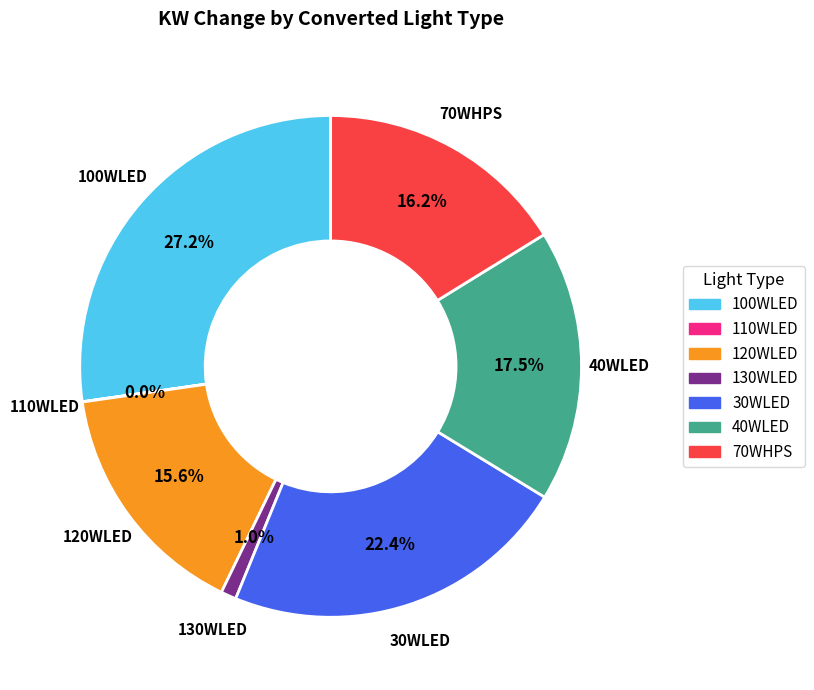

Approximately how many times larger is the value at 70WHPS compared to 100WLED?

0.6